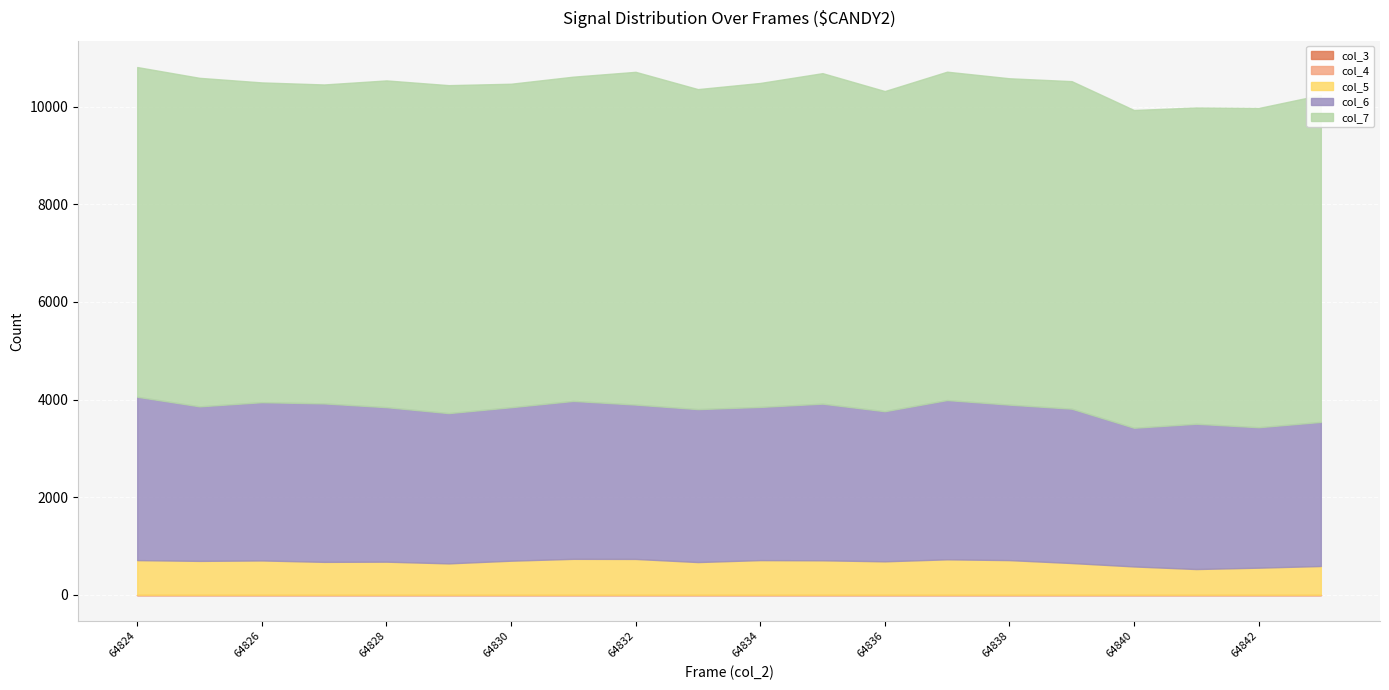

True or false: col_5 and col_4 intersect in this chart.

False